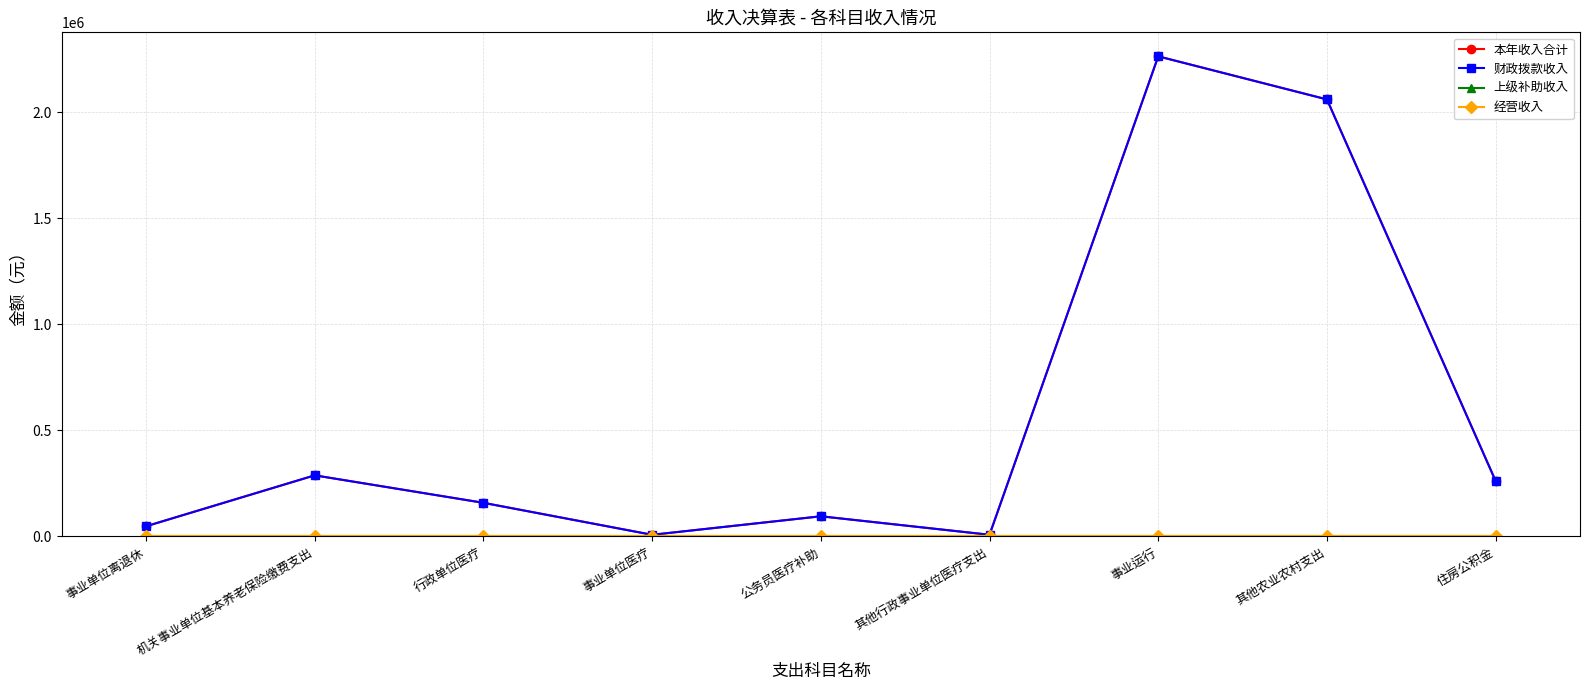

At which category is the sum across all series the highest?

事业运行